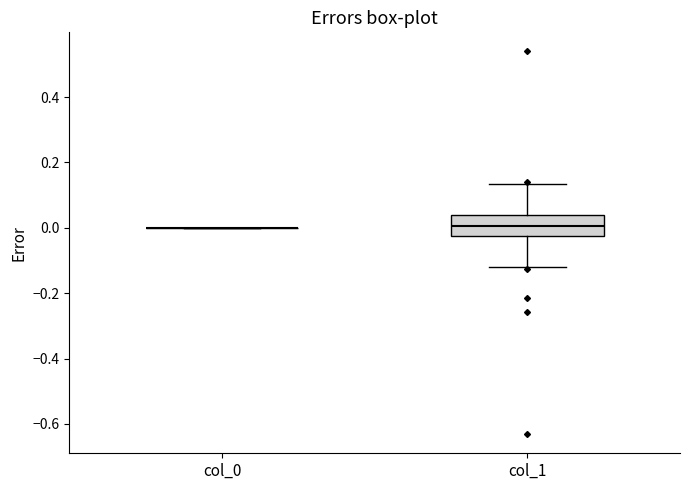

Reading left to right, transcribe this box plot: for each box, give where its median line is, the range the box spans, and where its two whiskers end, as read against the y-axis. The values are not printed on the chart, so give them approximately, as read against the axis.

col_0: box collapsed to a line at 0.00, whiskers 0.00 to 0.00
col_1: median 0.00, box -0.02 to 0.04, whiskers -0.12 to 0.14